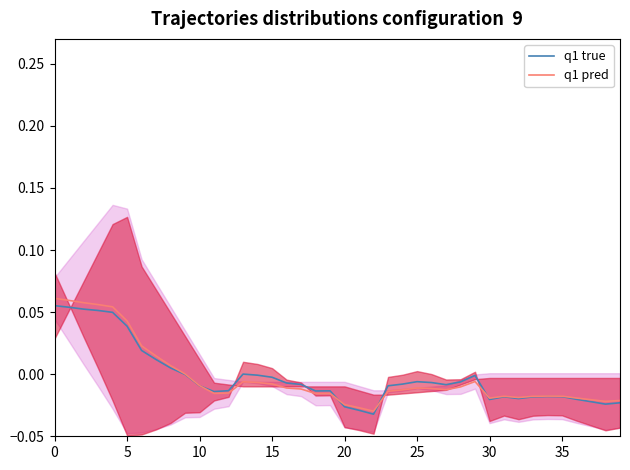

Which has a higher value, 30 or 10?

10